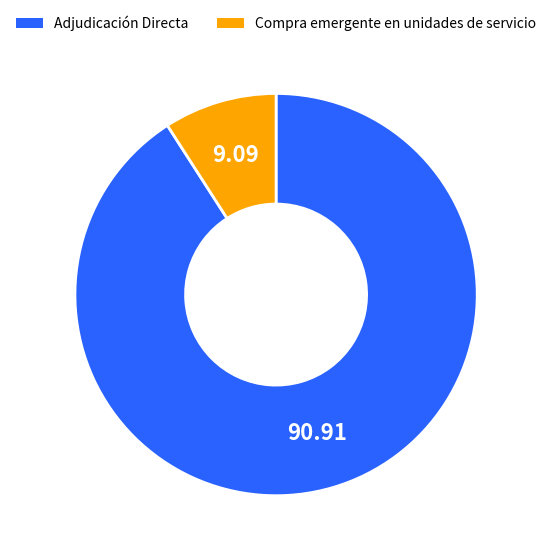

The Compra emergente en unidades de servicio slice represents 23% of the pie. True or false?

False